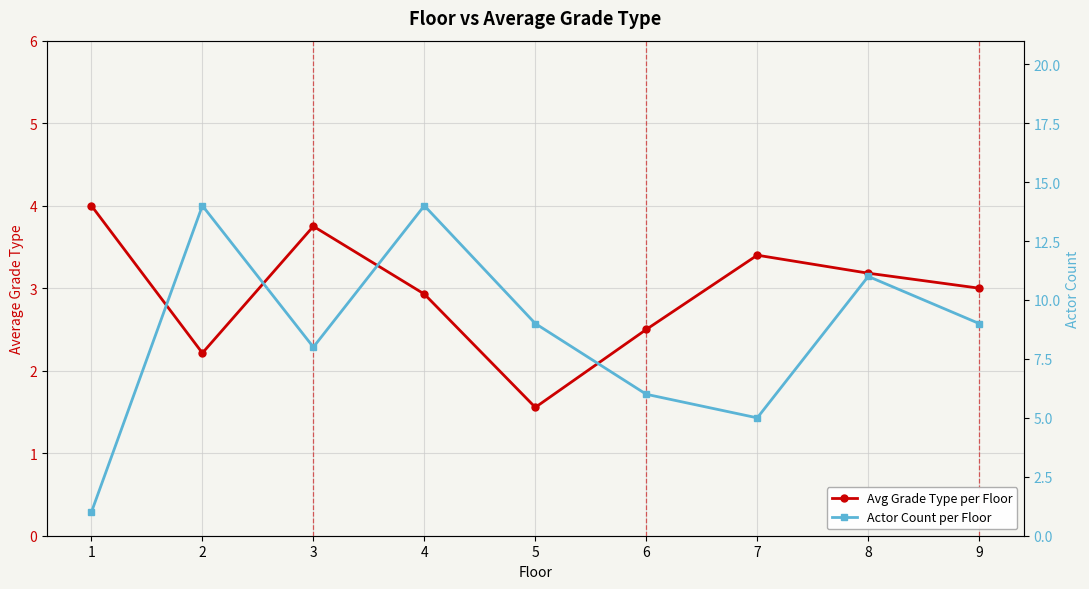

Between which two adjacent categories do Avg Grade Type per Floor and Actor Count per Floor first intersect?

1 and 2